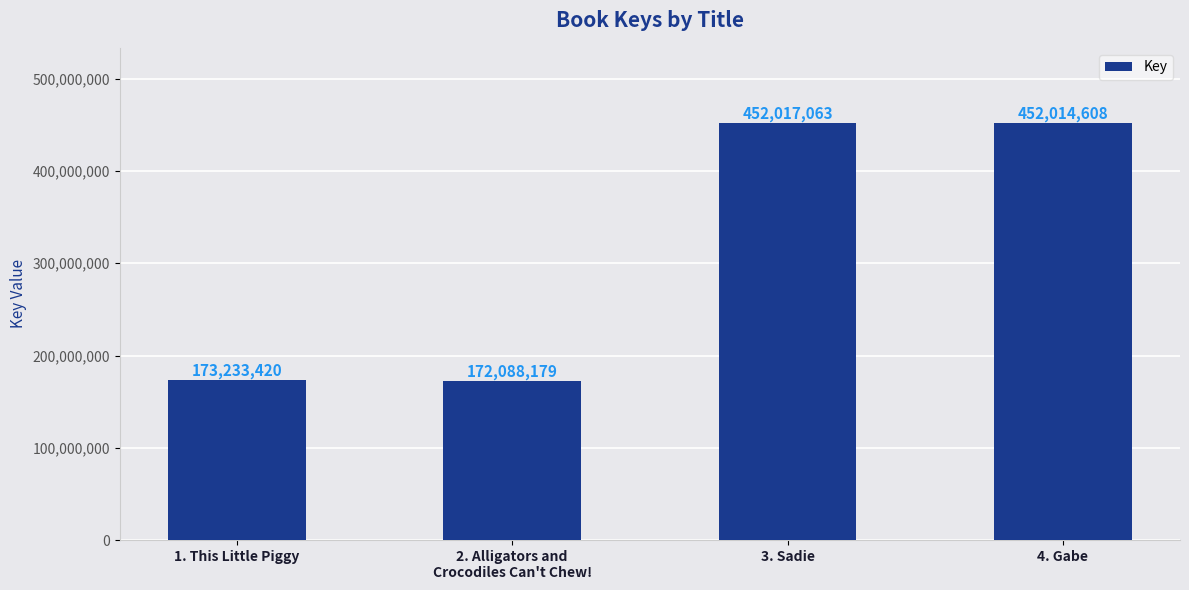

Is it true that the value at 2. Alligators and
Crocodiles Can't Chew! is 83917115?

False